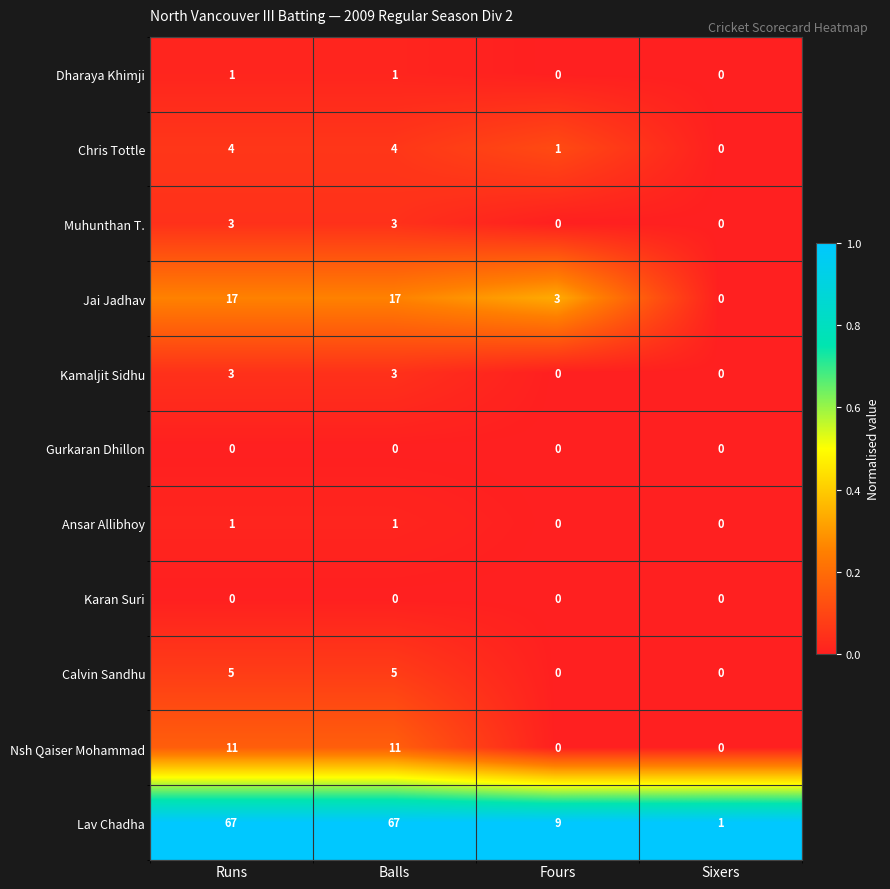

Which series has the largest range (max minus min)?

Lav Chadha